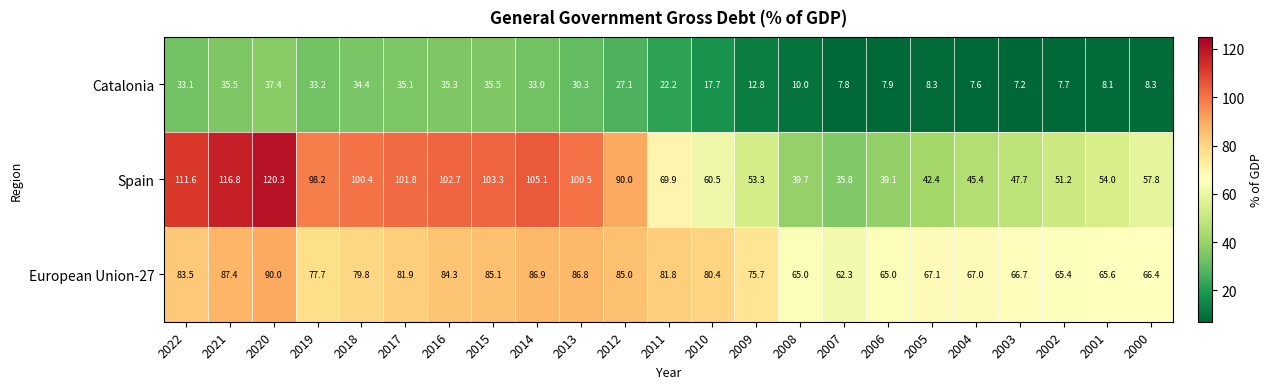

What is the difference between the highest and lowest values at 2018?

66.0